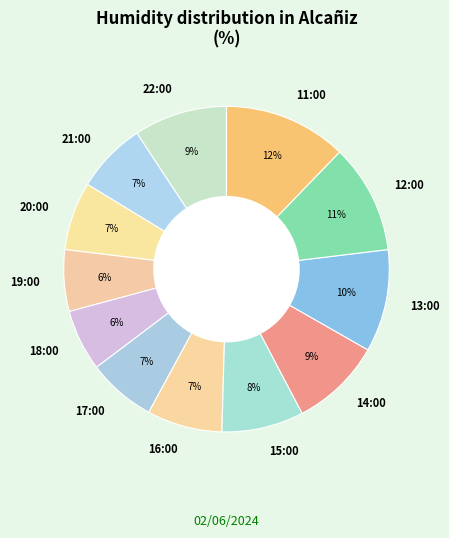

Between 19:00 and 16:00, which is larger?

16:00